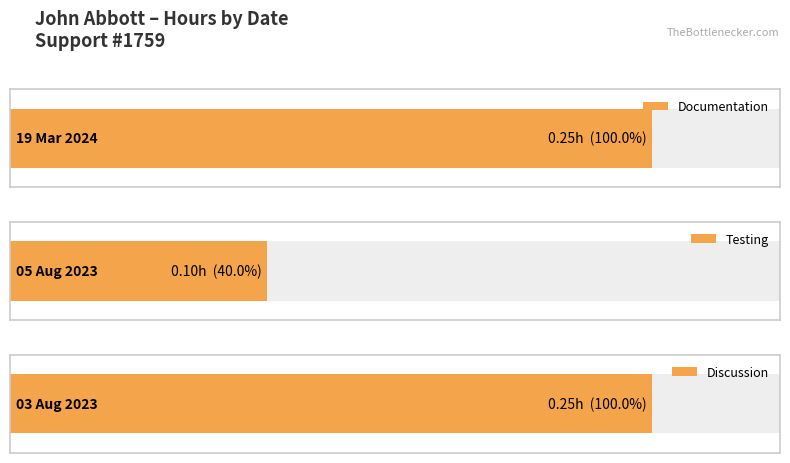

Which label corresponds to the largest value in the chart?

19 Mar 2024